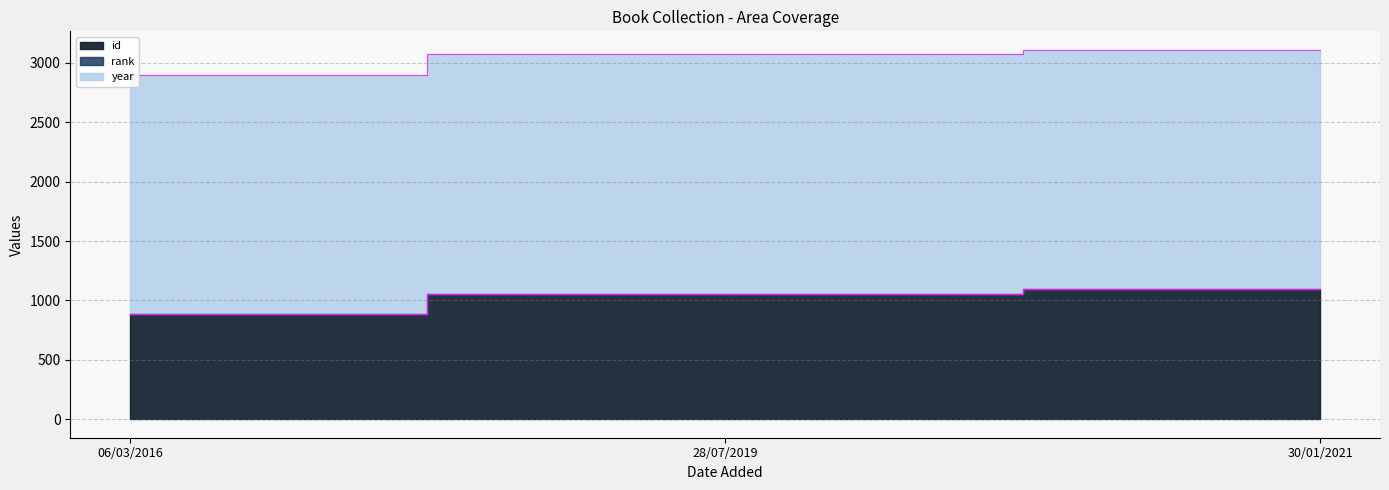

Where does the year series first go above 3072?

30/01/2021